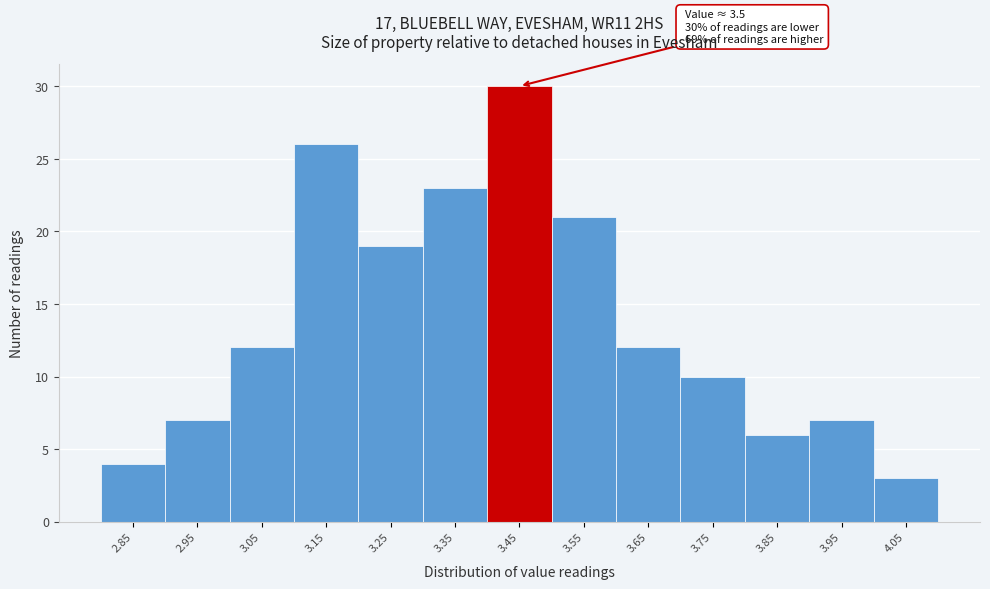

Reading left to right, what are all the values shown in this chart?

4	7	12	26	19	23	30	21	12	10	6	7	3